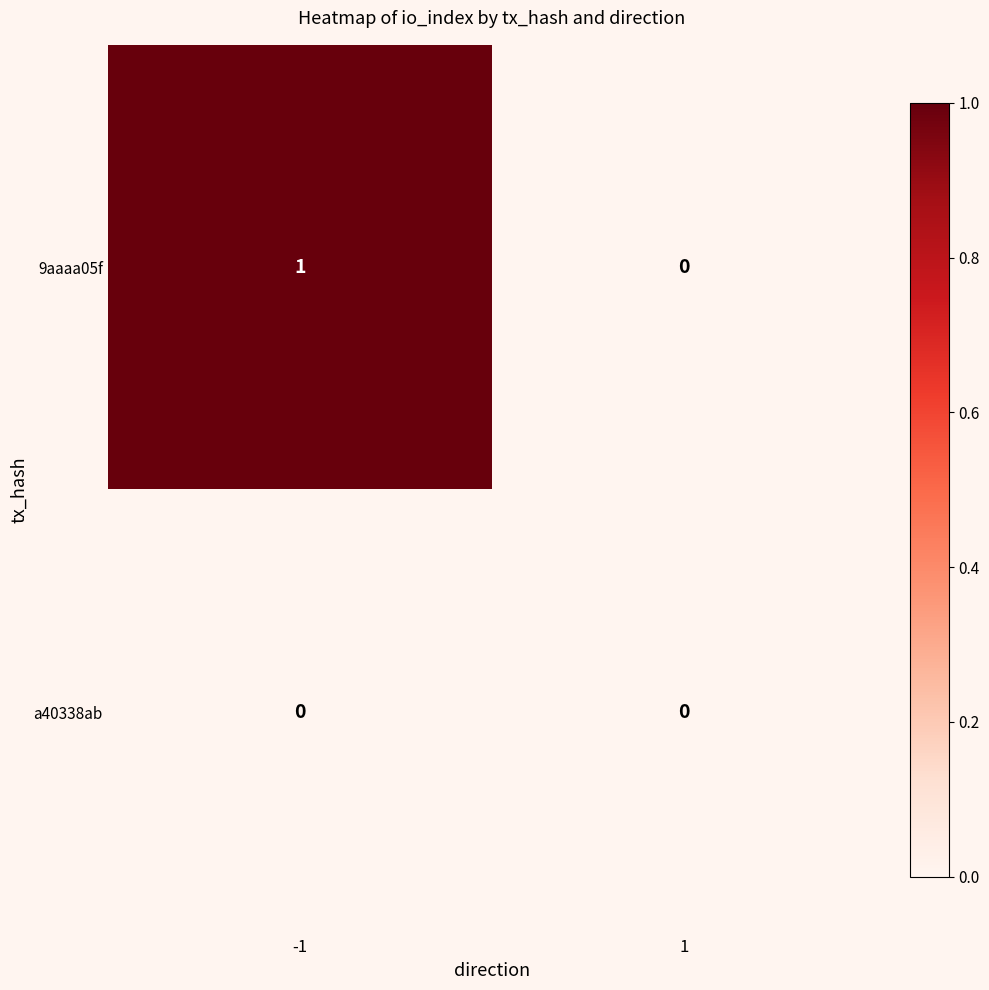

Which series has the widest spread of values?

9aaaa05f